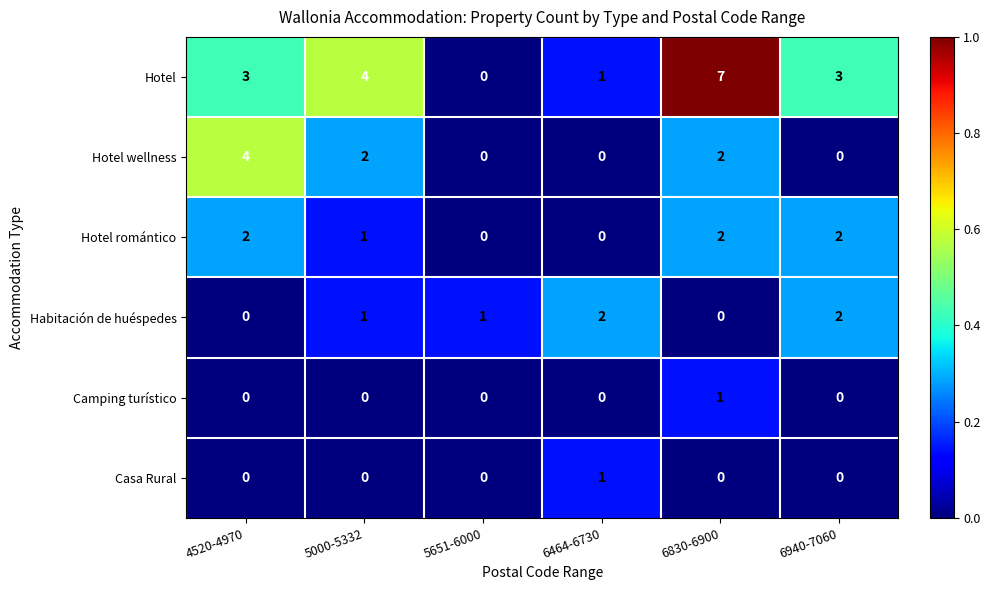

What is the sum of all Hotel values?

18